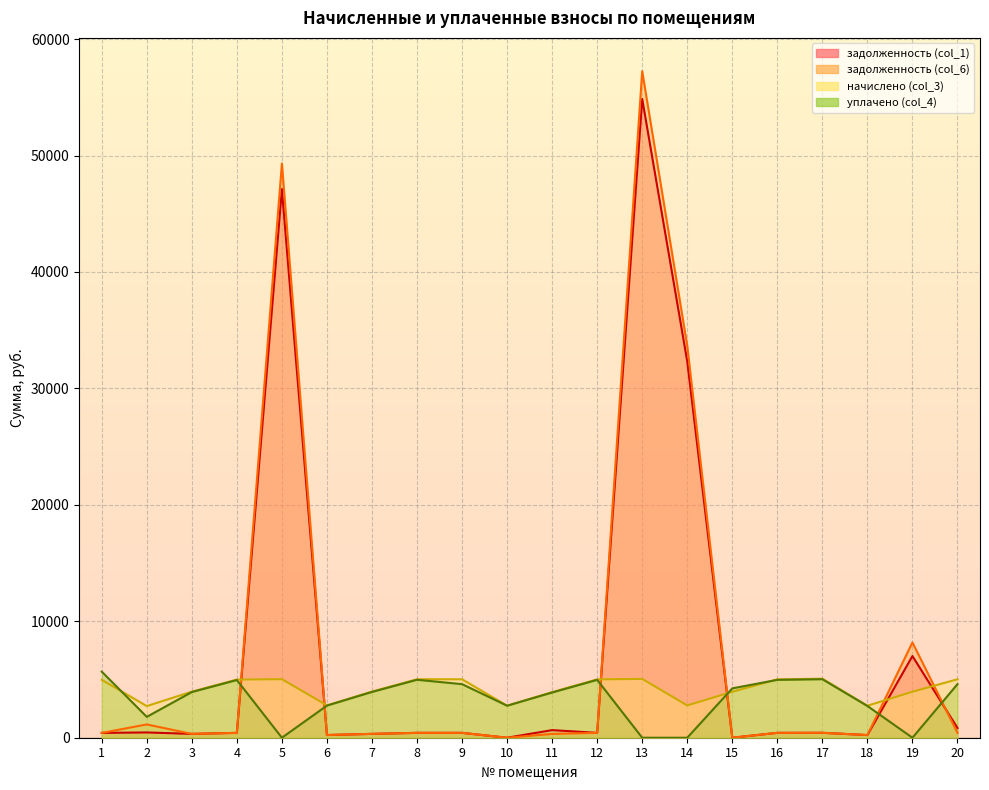

Which series changed the most between 12 and 13?

задолженность (col_6)